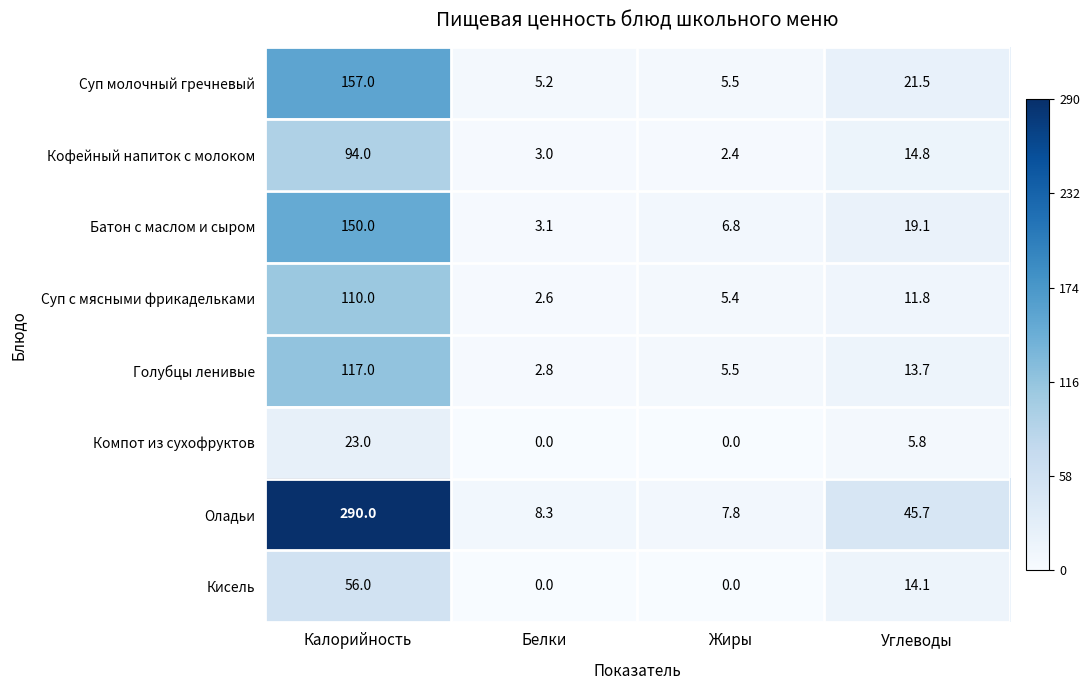

What is the spread (max minus min) of values at Калорийность?

267.0